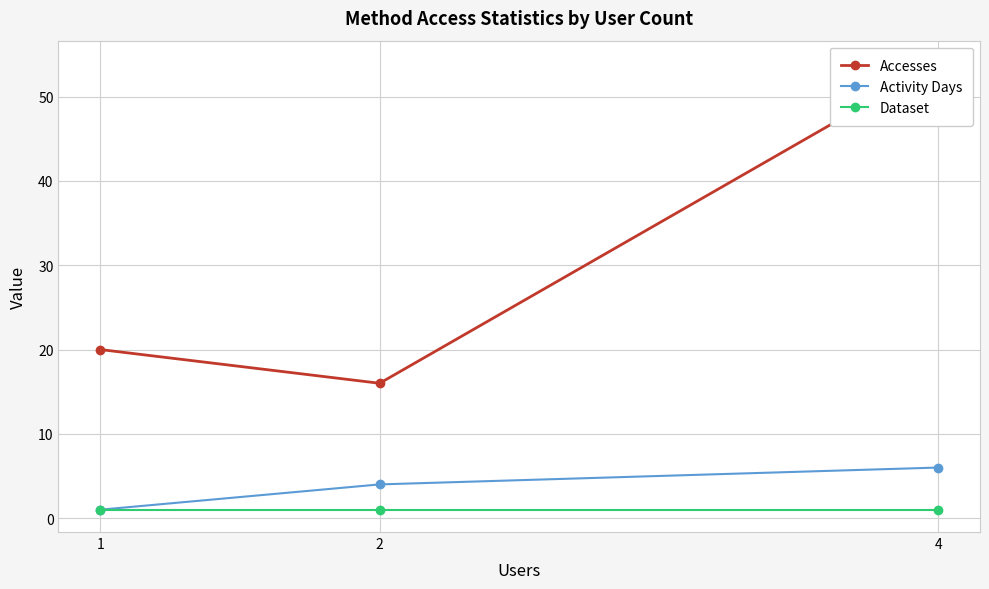

What is the spread (max minus min) of values at 1?

19